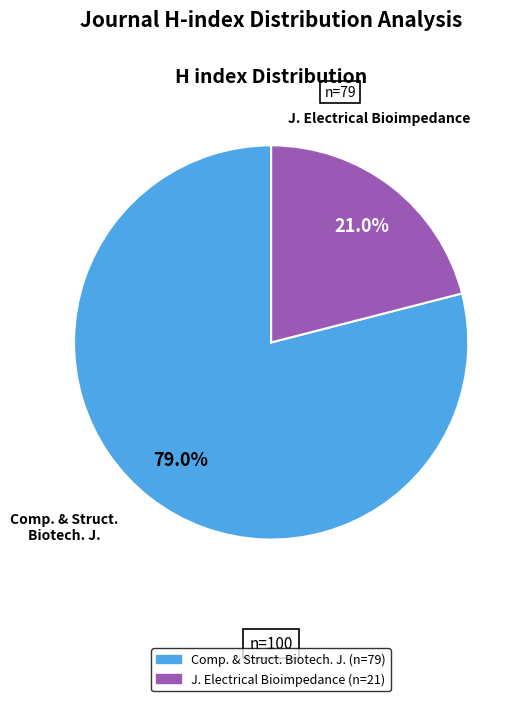

Is there a majority slice in this chart?

Yes